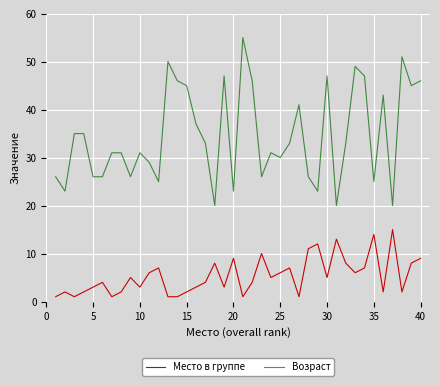

How many lines are shown in the chart?

2